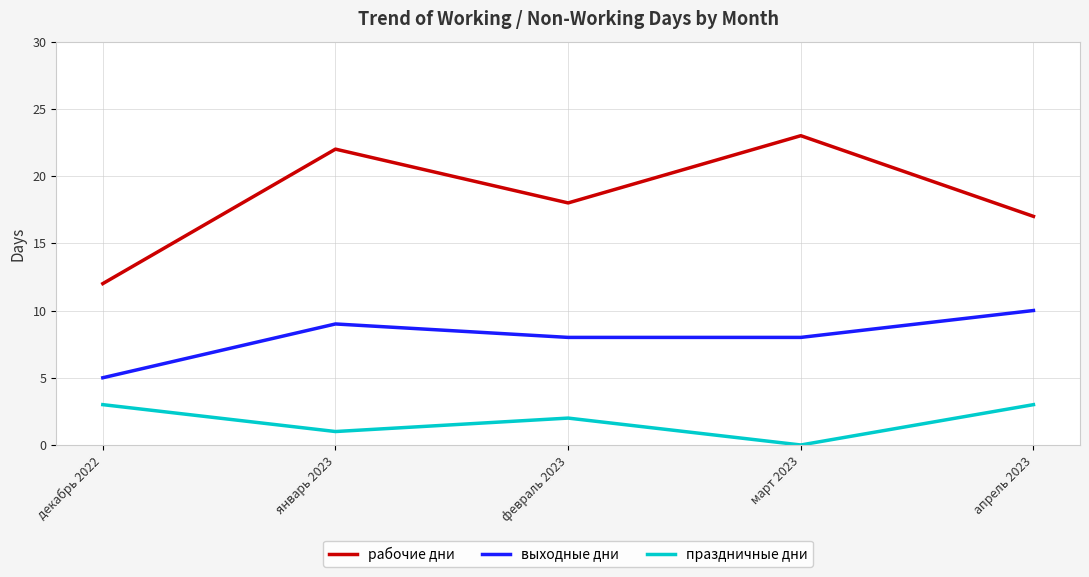

True or false: выходные дни and рабочие дни cross at least once.

False